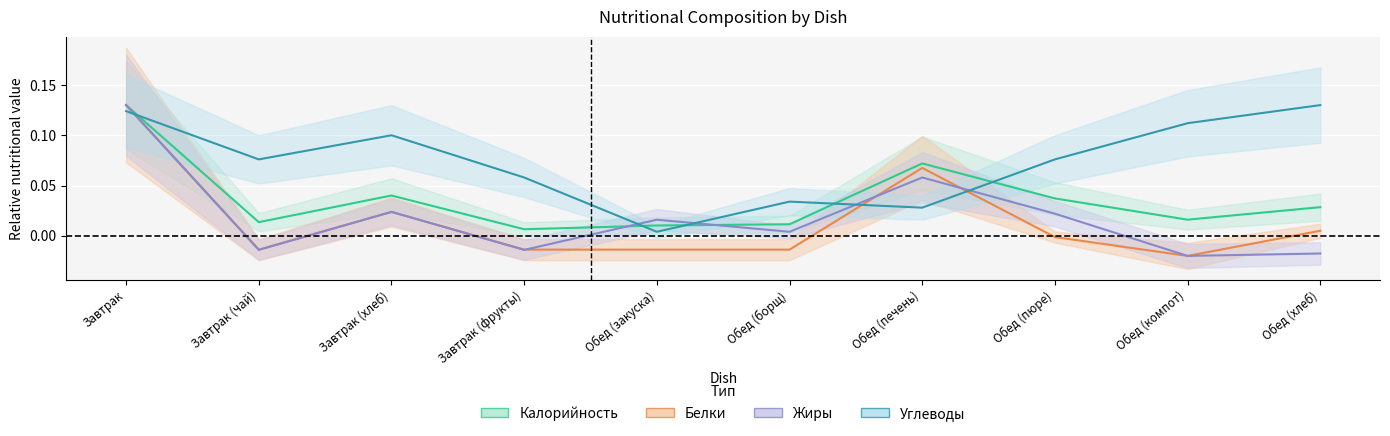

Which series has the largest total across all categories?

Углеводы